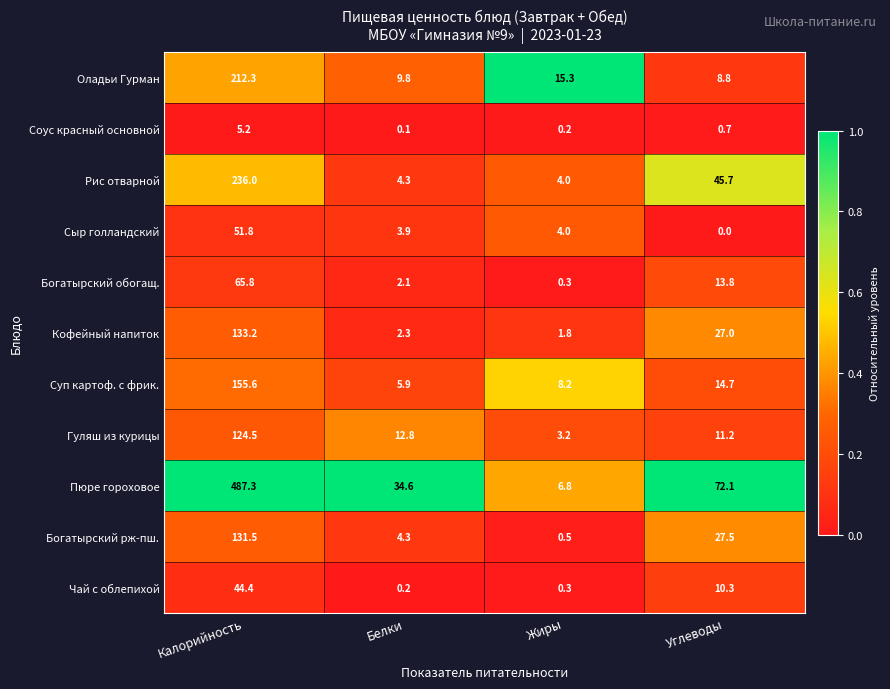

Which label corresponds to the smallest value in the chart?

Углеводы